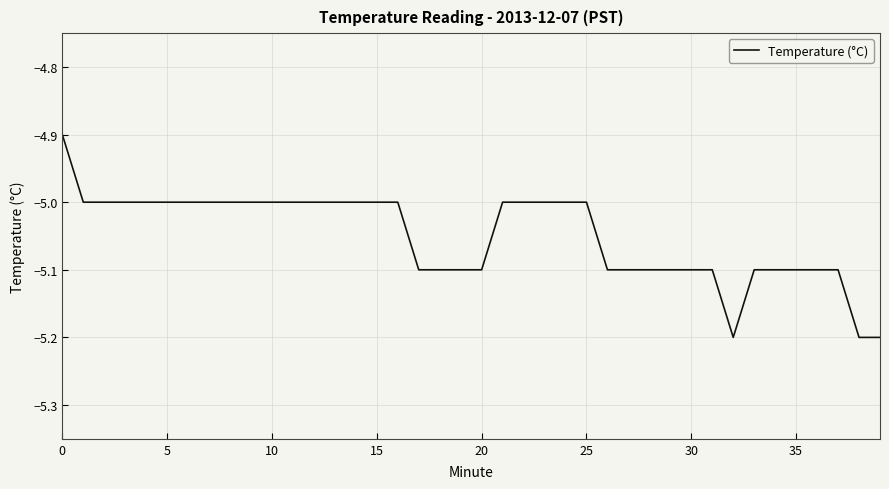

What is the greatest value displayed?

-4.9